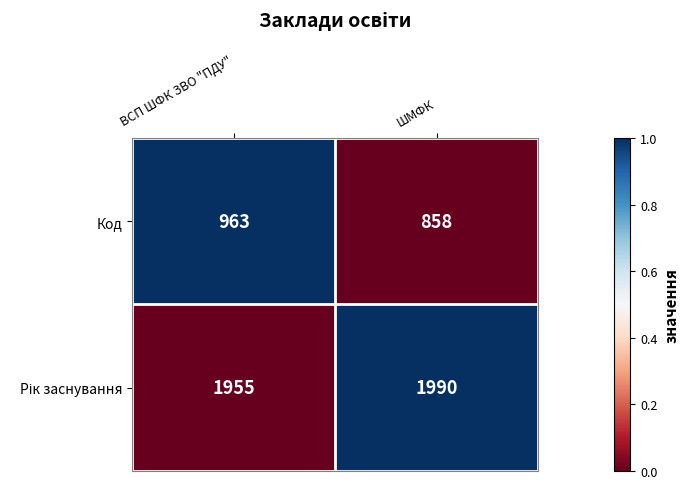

Where is Код nearest to the value 910?

ШМФК